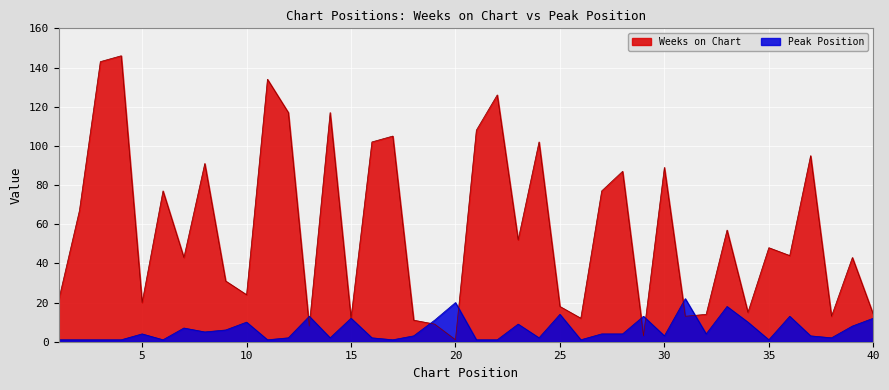

Reading left to right, what are all the values shown in this chart?

Weeks on Chart: 21	67	143	146	20	77	43	91	31	24	134	117	8	117	12	102	105	11	9	1	108	126	52	102	18	12	77	87	3	89	13	14	57	15	48	44	95	13	43	14
Peak Position: 1	1	1	1	4	1	7	5	6	10	1	2	13	2	12	2	1	3	11	20	1	1	9	2	14	1	4	4	13	3	22	4	18	10	1	13	3	2	8	12